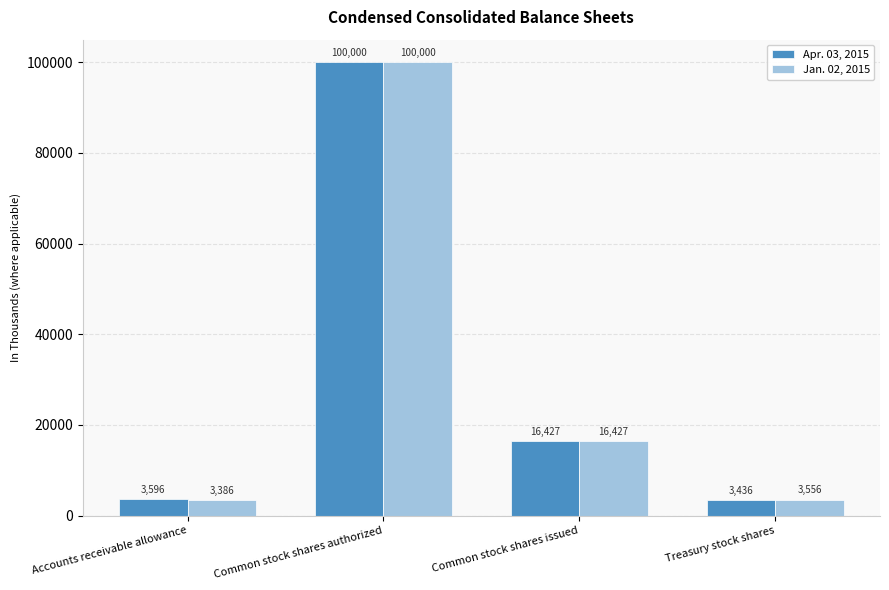

At which label is Apr. 03, 2015 closest to 51718?

Common stock shares issued